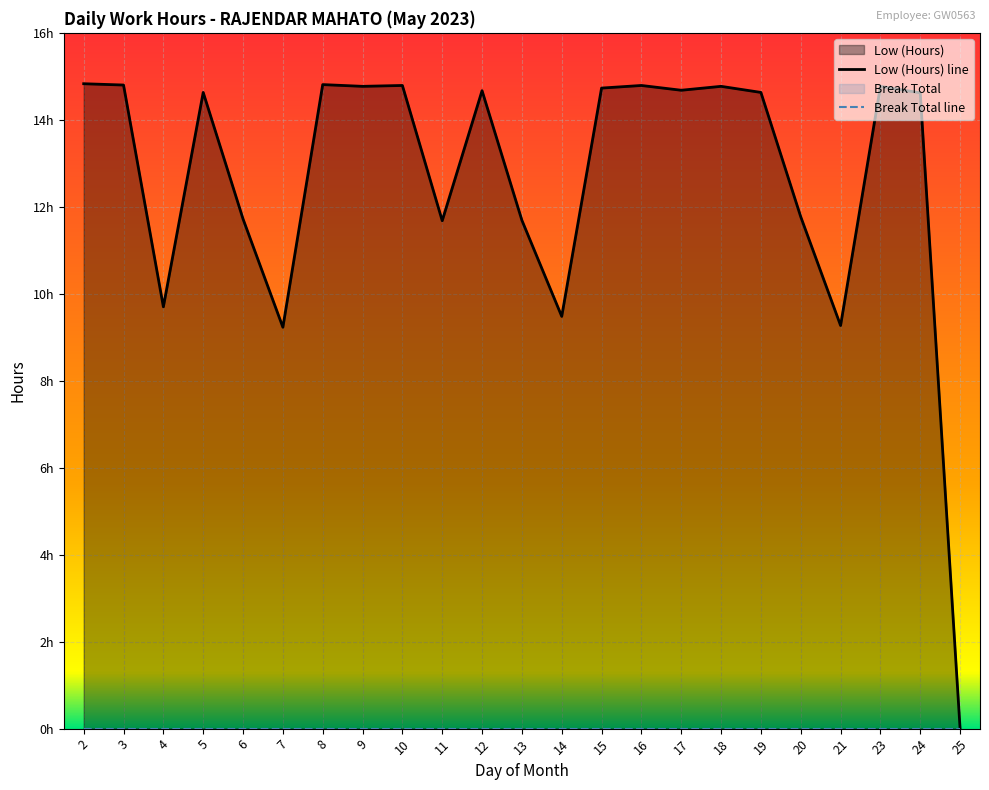

Rank the categories by value from lowest to highest.

25, 7, 21, 14, 4, 11, 13, 6, 20, 24, 5, 19, 12, 17, 15, 9, 18, 23, 10, 16, 3, 8, 2